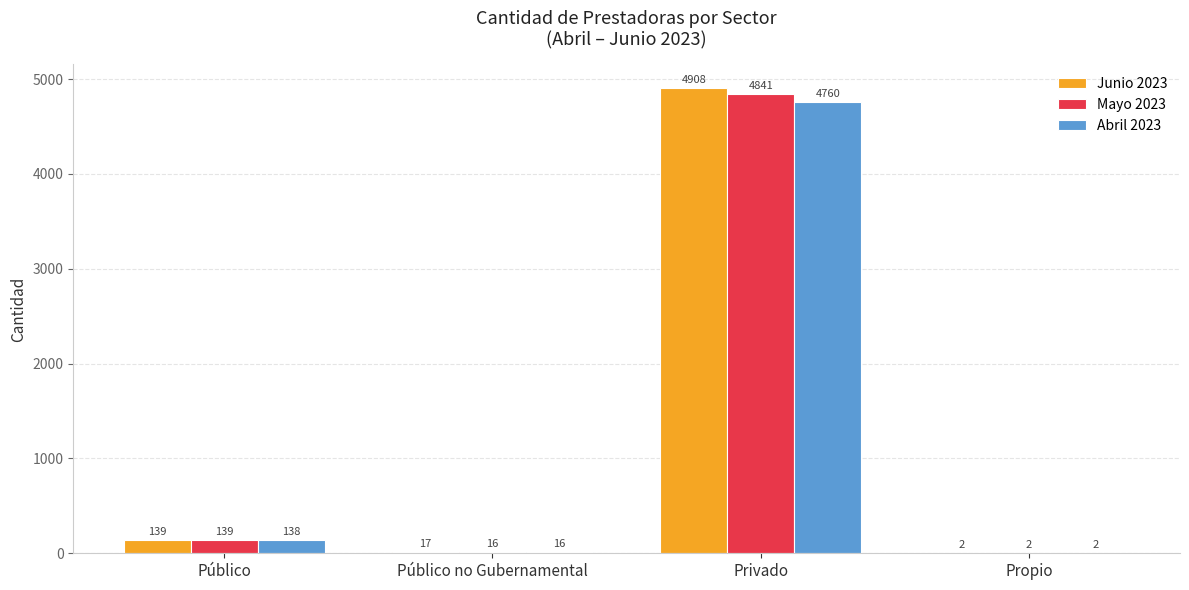

What is the highest value of the Abril 2023 series?

4760